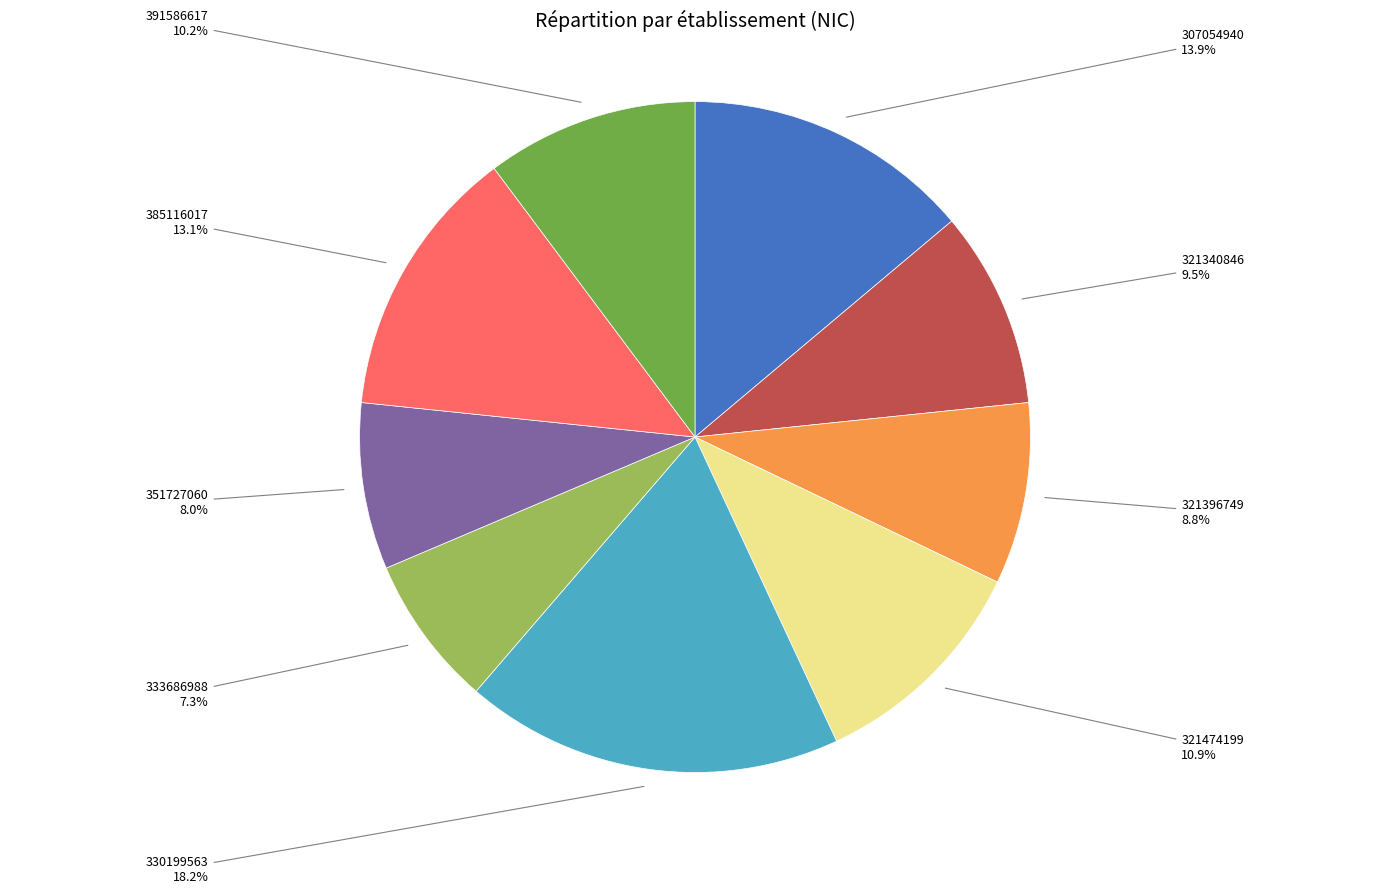

Rank the categories by value from highest to lowest.

330199563, 307054940, 385116017, 321474199, 391586617, 321340846, 321396749, 351727060, 333686988